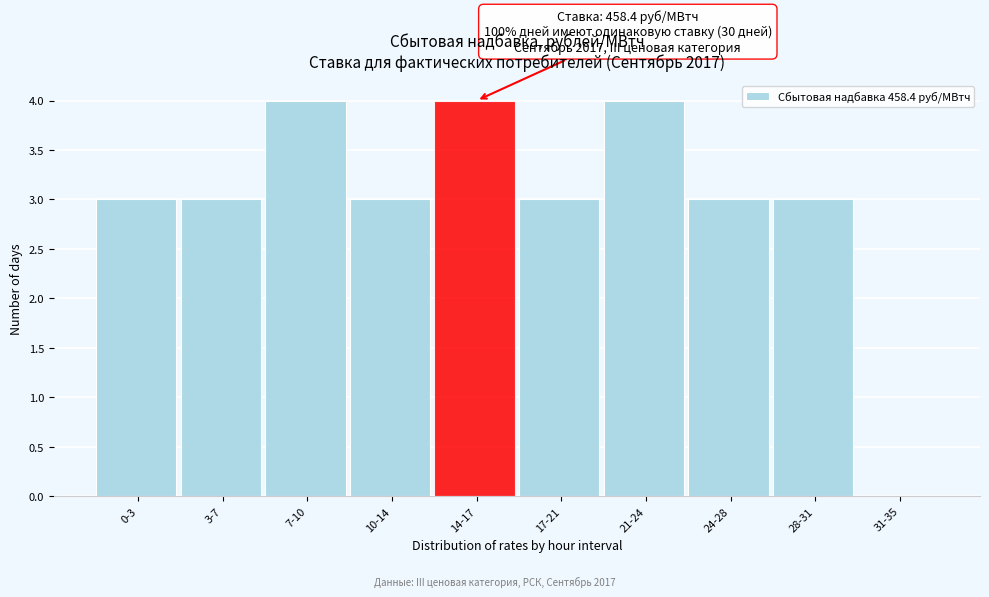

Reading left to right, extract all data points from this chart.

0-3=3	3-7=3	7-10=4	10-14=3	14-17=4	17-21=3	21-24=4	24-28=3	28-31=3	31-35=0